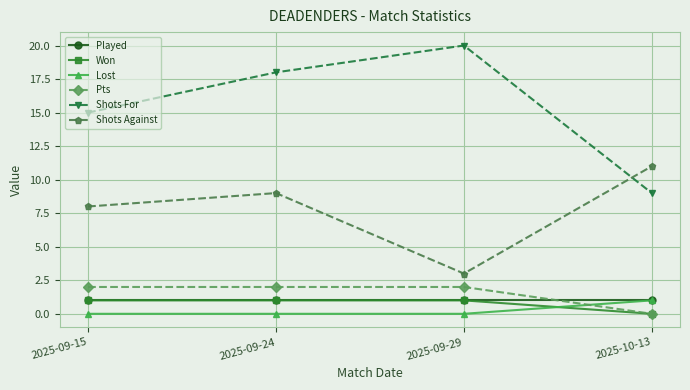

Which label corresponds to the largest value in the chart?

2025-09-29